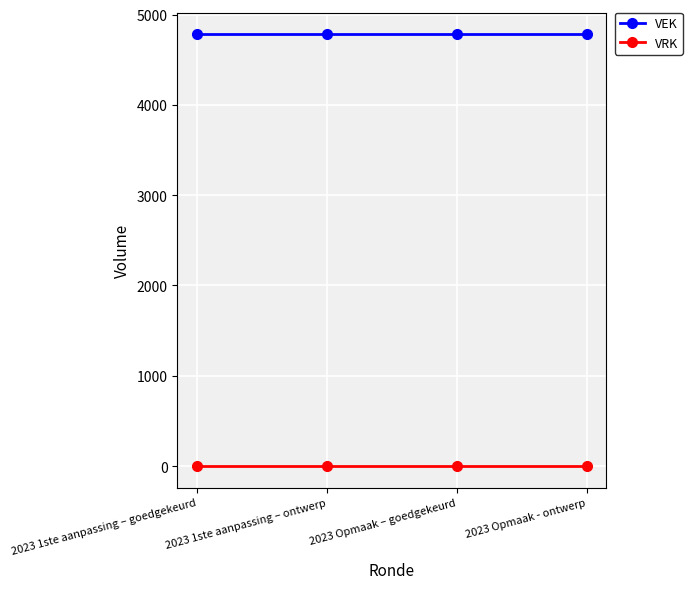

What is the minimum value for VEK?

4783